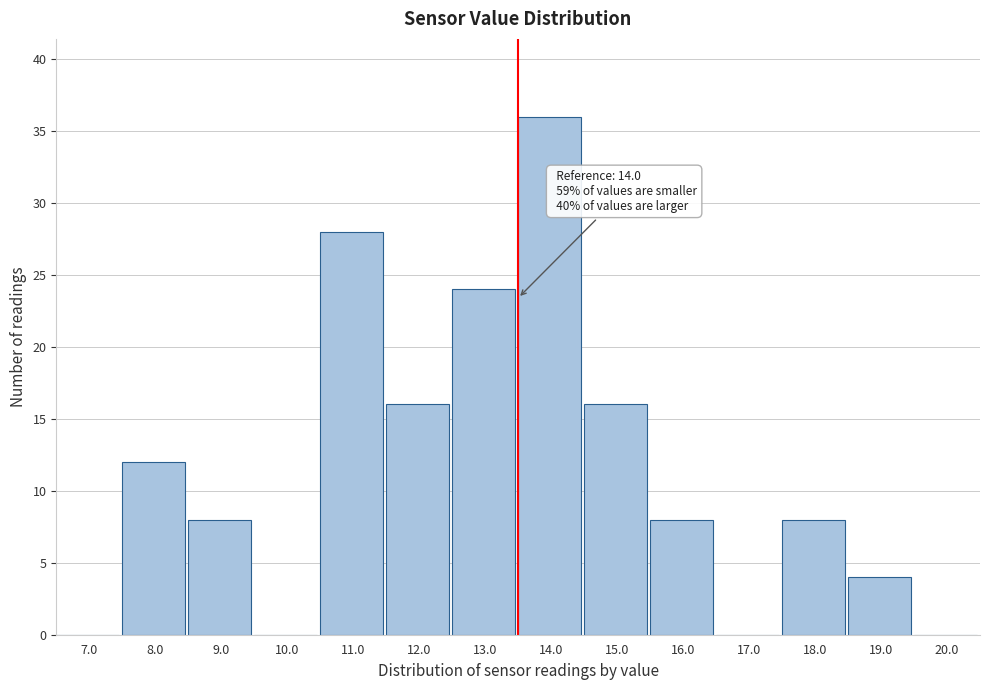

Reading right to left, what are all the values shown in this chart?

20.0=0	19.0=4	18.0=8	17.0=0	16.0=8	15.0=16	14.0=36	13.0=24	12.0=16	11.0=28	10.0=0	9.0=8	8.0=12	7.0=0